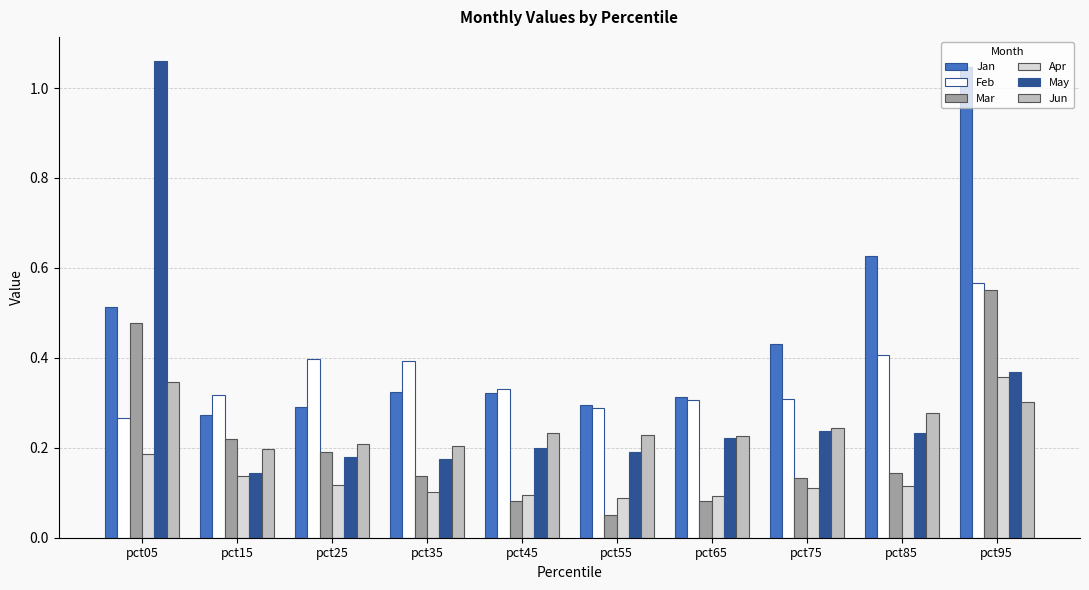

True or false: Apr has a value of 0.1 at pct55.

True